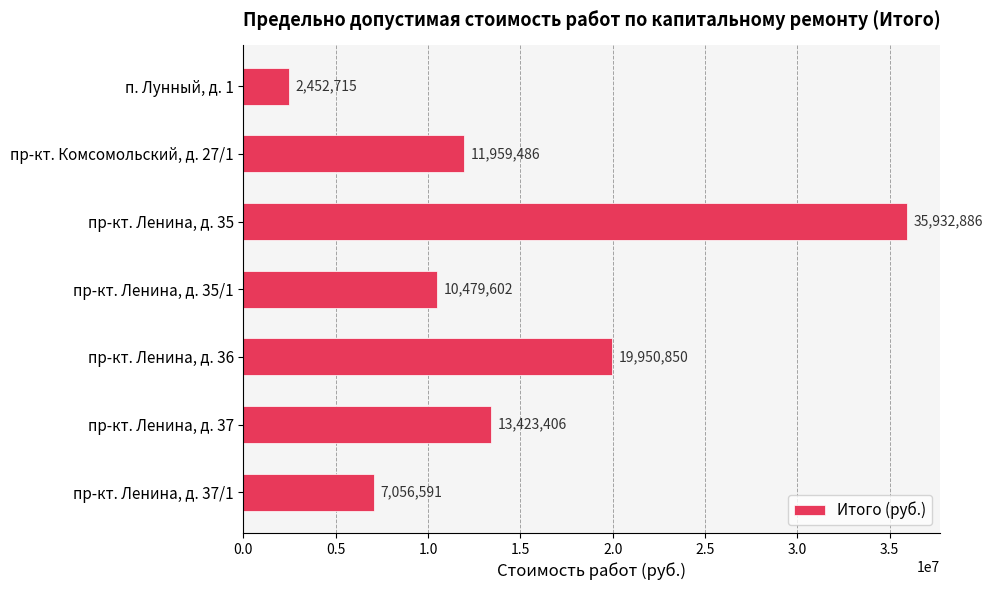

The value at пр-кт. Ленина, д. 36 is 13018051.7. True or false?

False